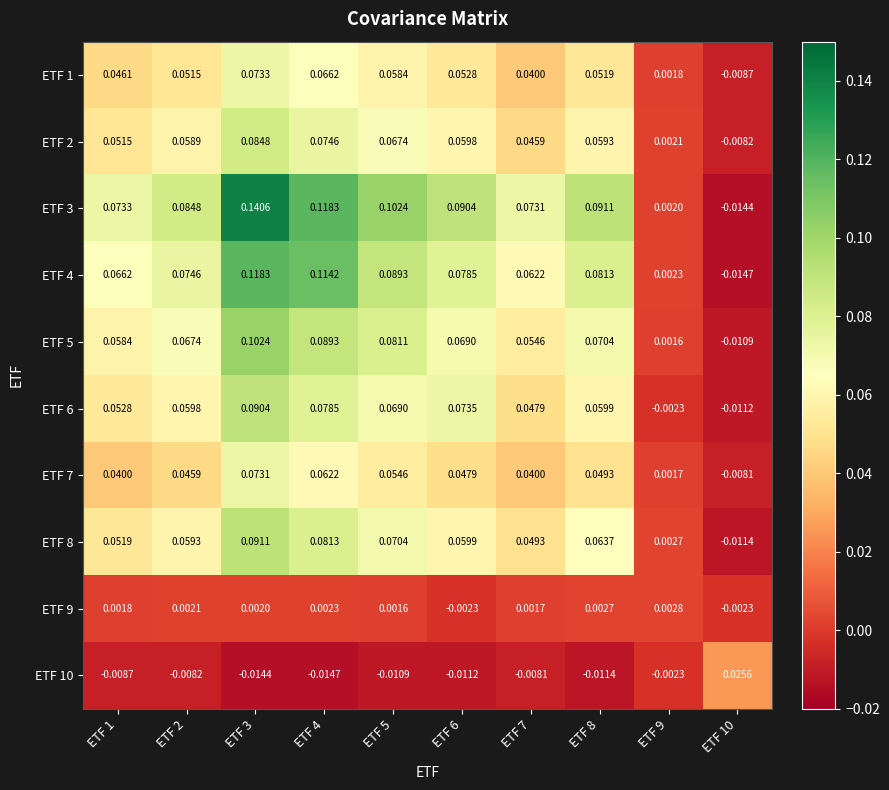

Is the value of ETF 6 at ETF 6 greater than the value of ETF 3 at ETF 6?

No